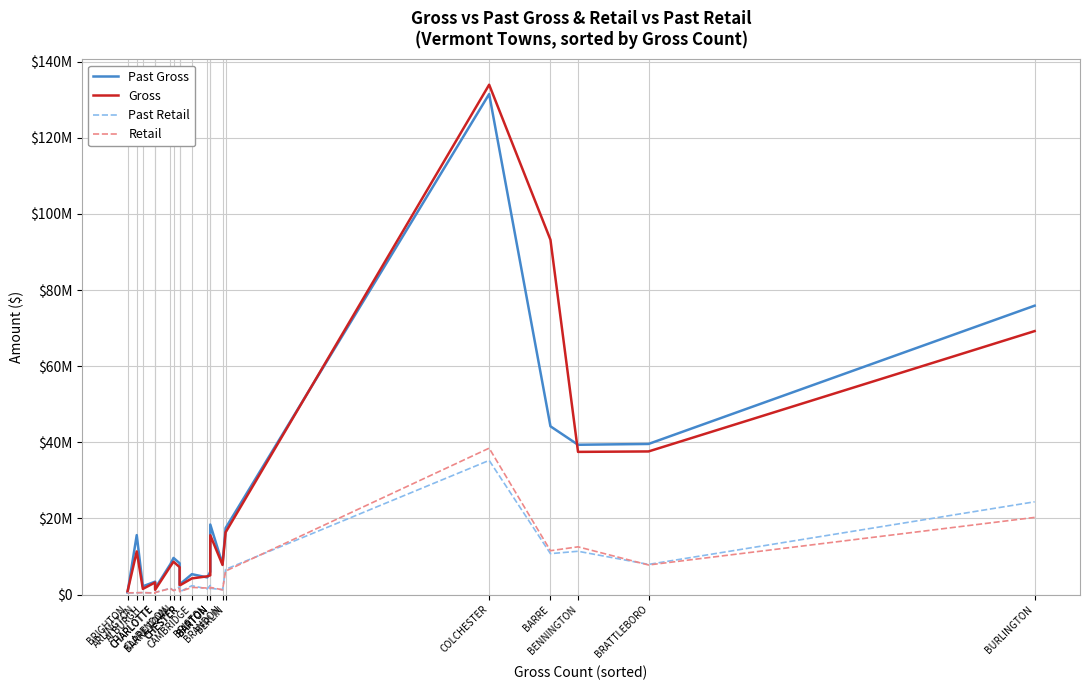

At which label is Past Retail closest to 17816053?

BENNINGTON